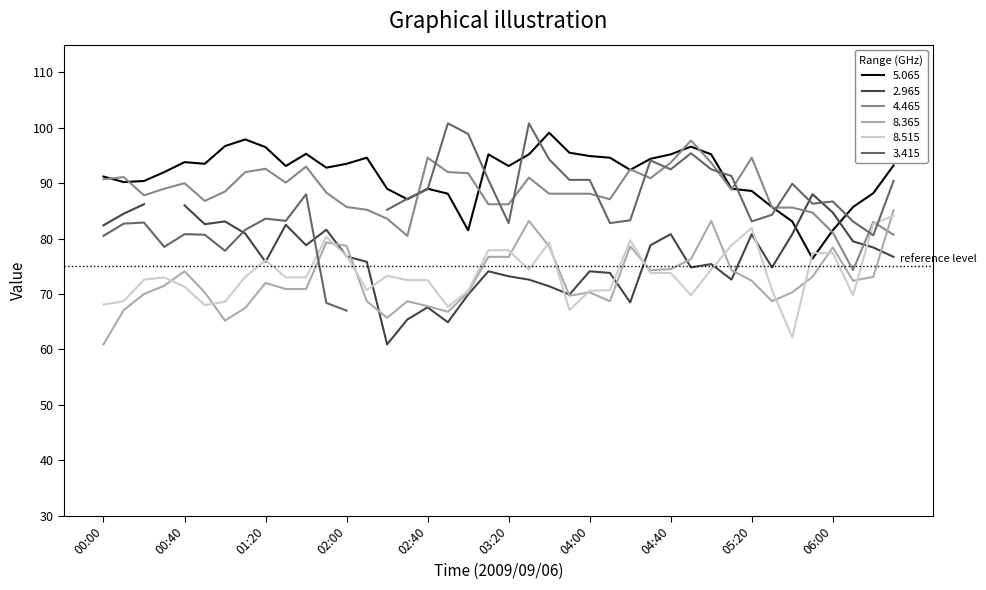

True or false:   8.365 and   5.065 intersect in this chart.

False